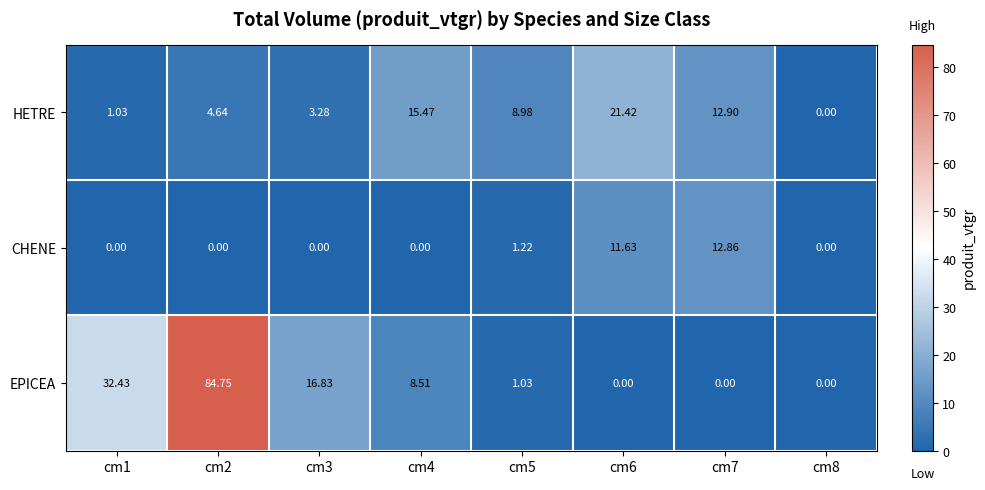

Which series has the largest range (max minus min)?

EPICEA